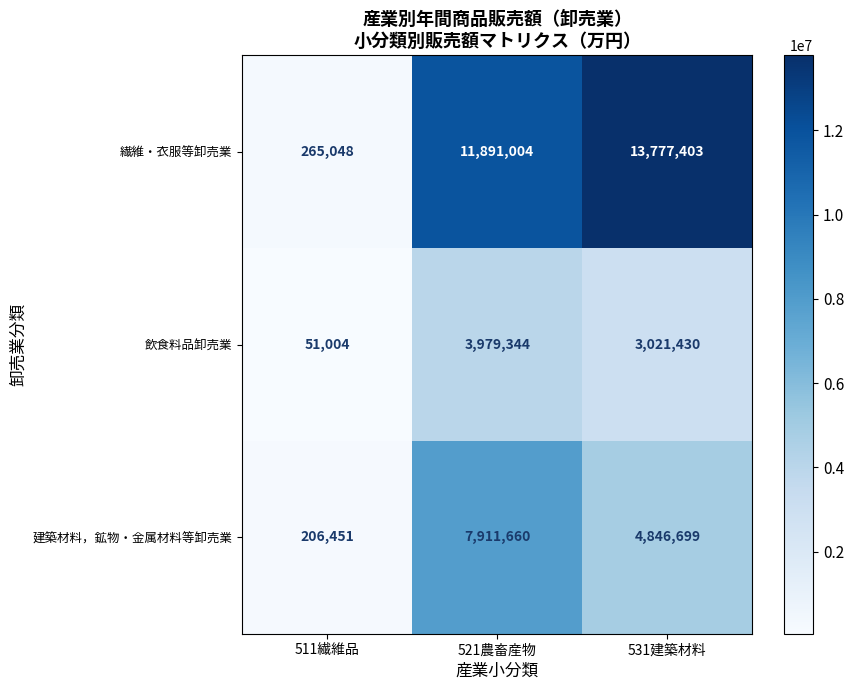

What is the difference between the 建築材料，鉱物・金属材料等卸売業 values at 521農畜産物 and 511繊維品?

7705209